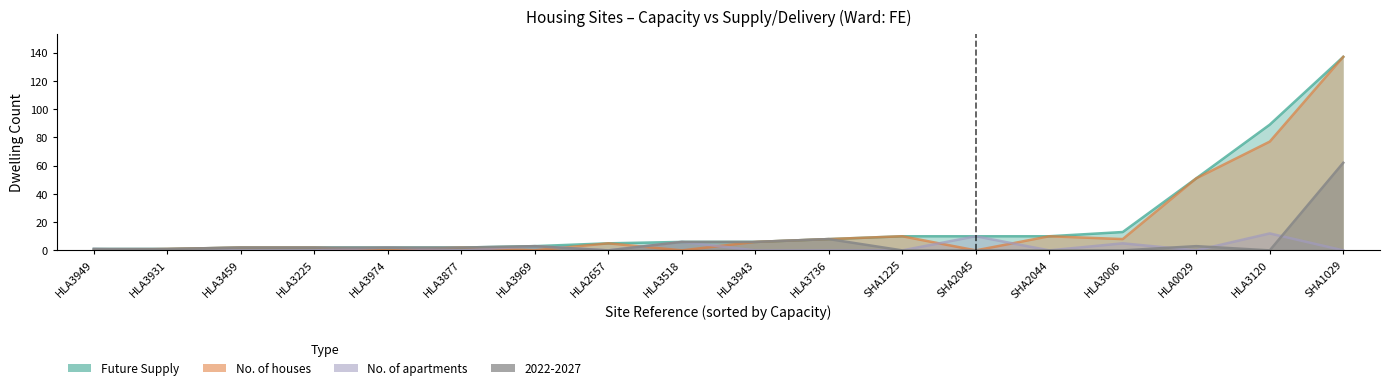

True or false: No. of apartments and Future Supply cross at least once.

False